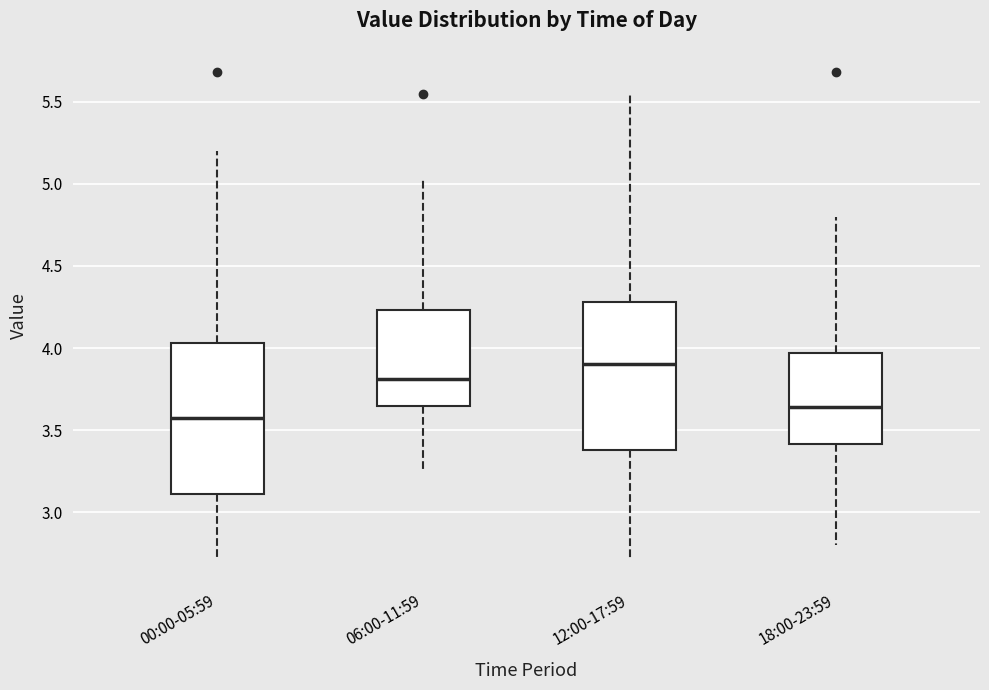

Where does the upper whisker of the box for 00:00-05:59 end on the y-axis? The values are not printed on the chart, so give them approximately, as read against the axis.

5.20